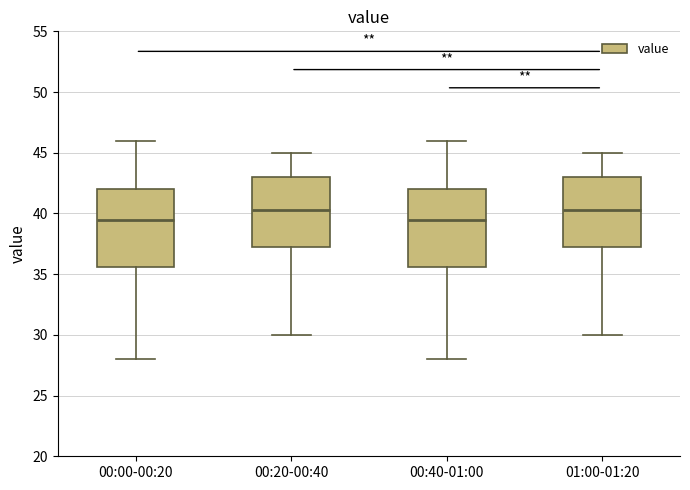

Where does the median line of the box for 00:40-01:00 sit on the y-axis? The values are not printed on the chart, so give them approximately, as read against the axis.

39.5